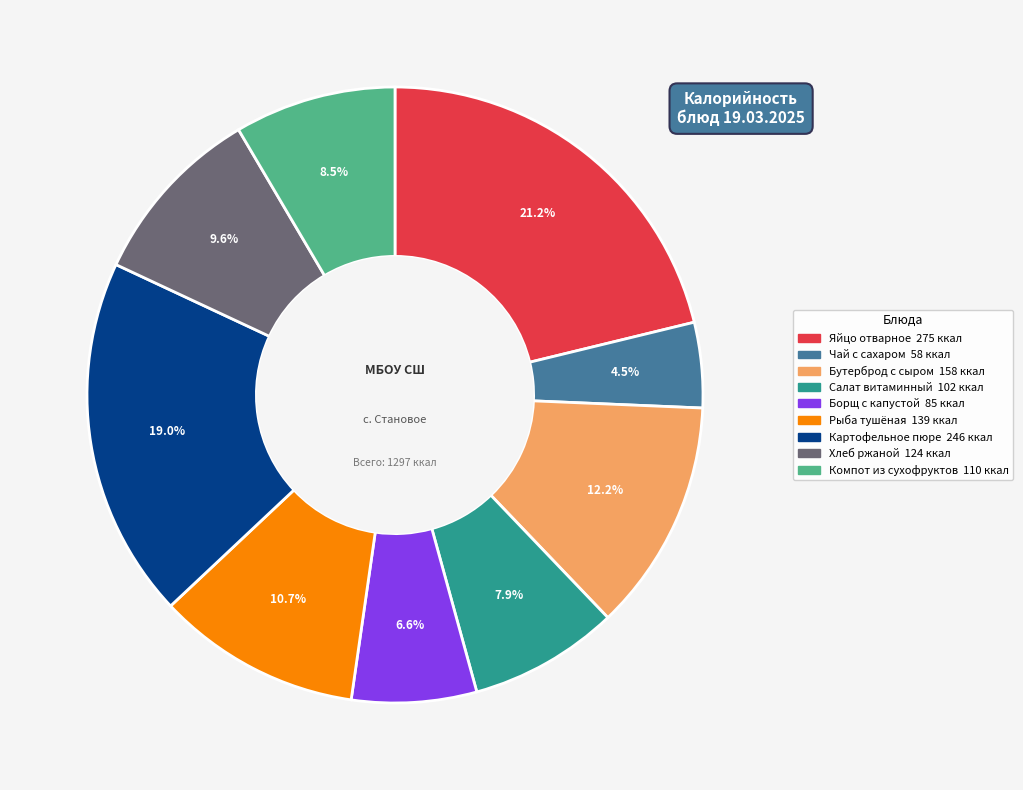

Does any single category account for the majority?

No